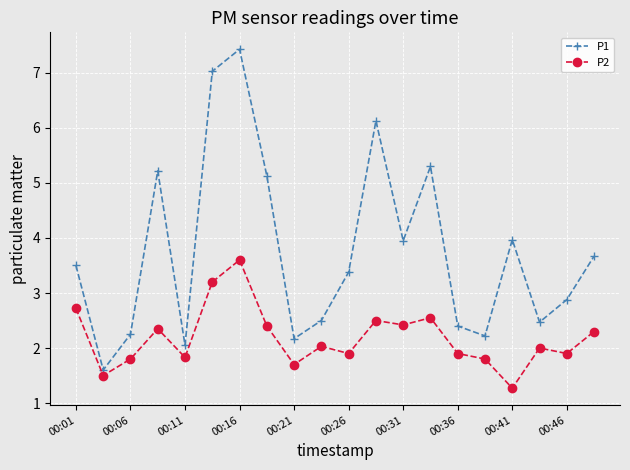

What is the value of the P2 point at the 16th from the left?

1.8